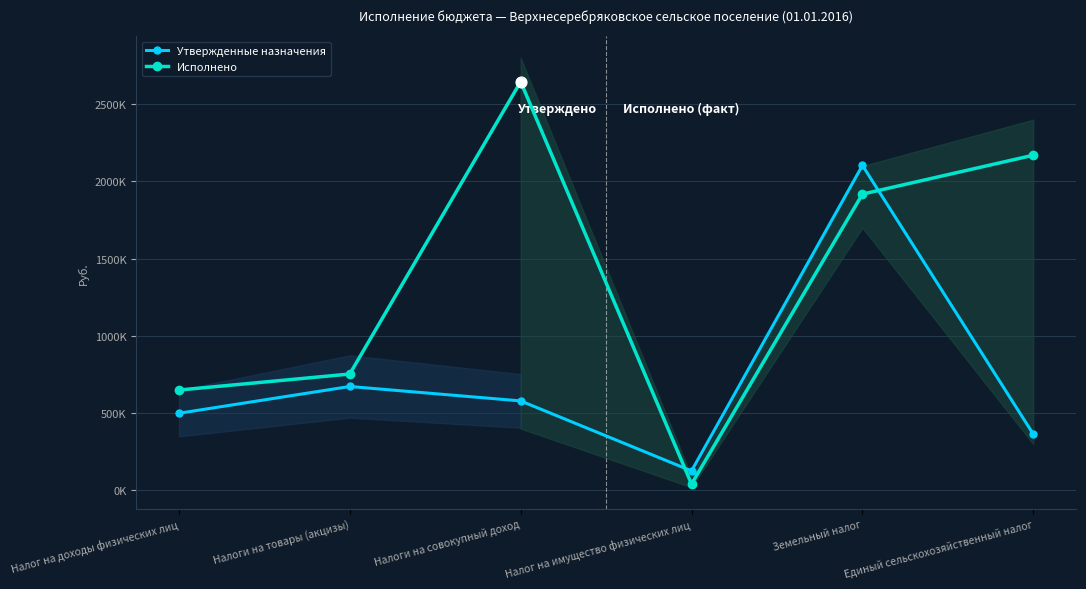

At which category is the sum across all series the highest?

Земельный налог